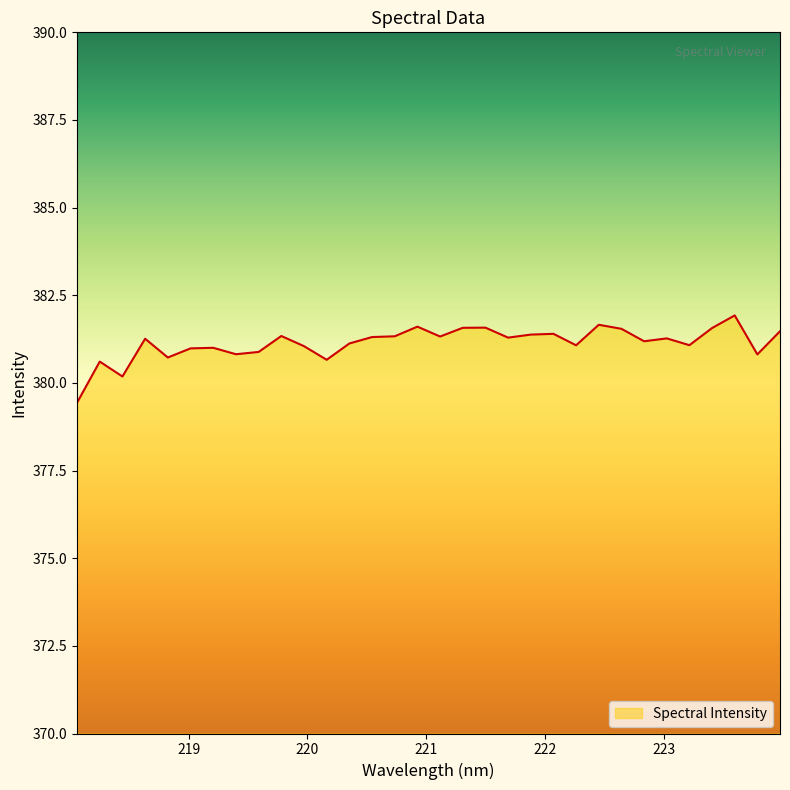

What is the maximum value shown in the chart?

381.9